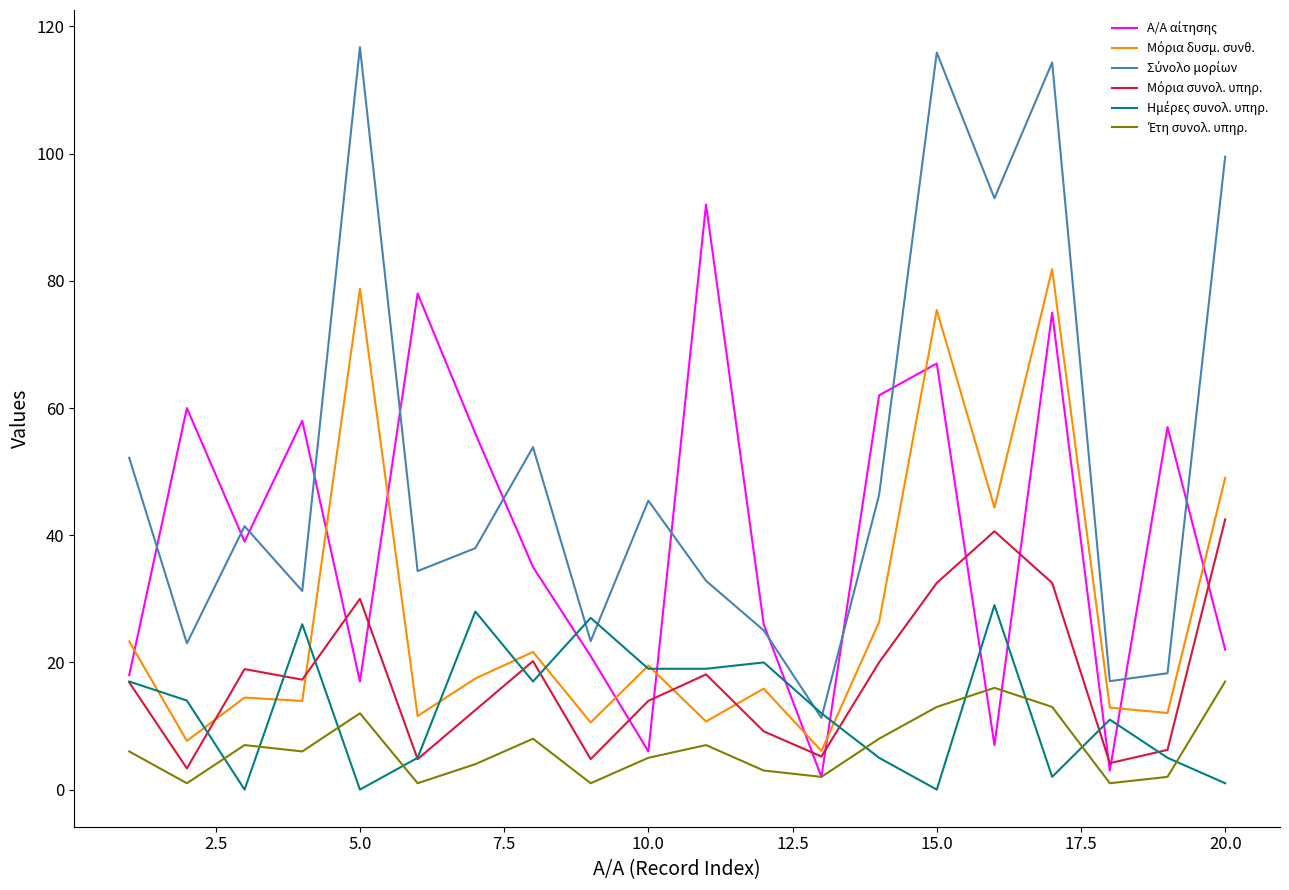

What is the greatest value displayed?

116.8